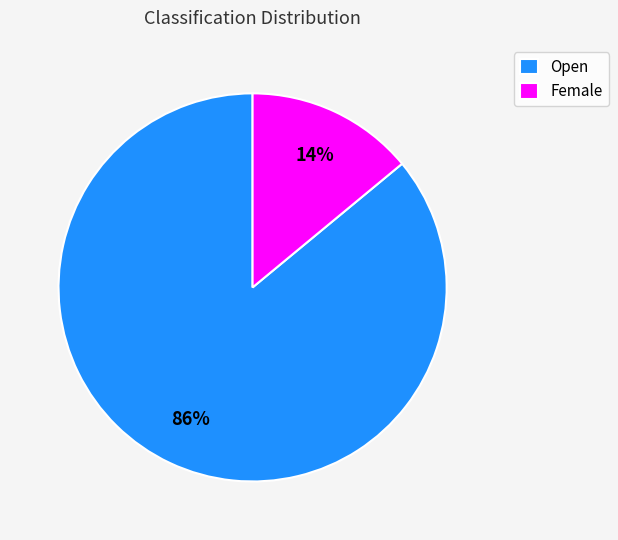

To the nearest percent, what percentage of the pie is Open?

86%